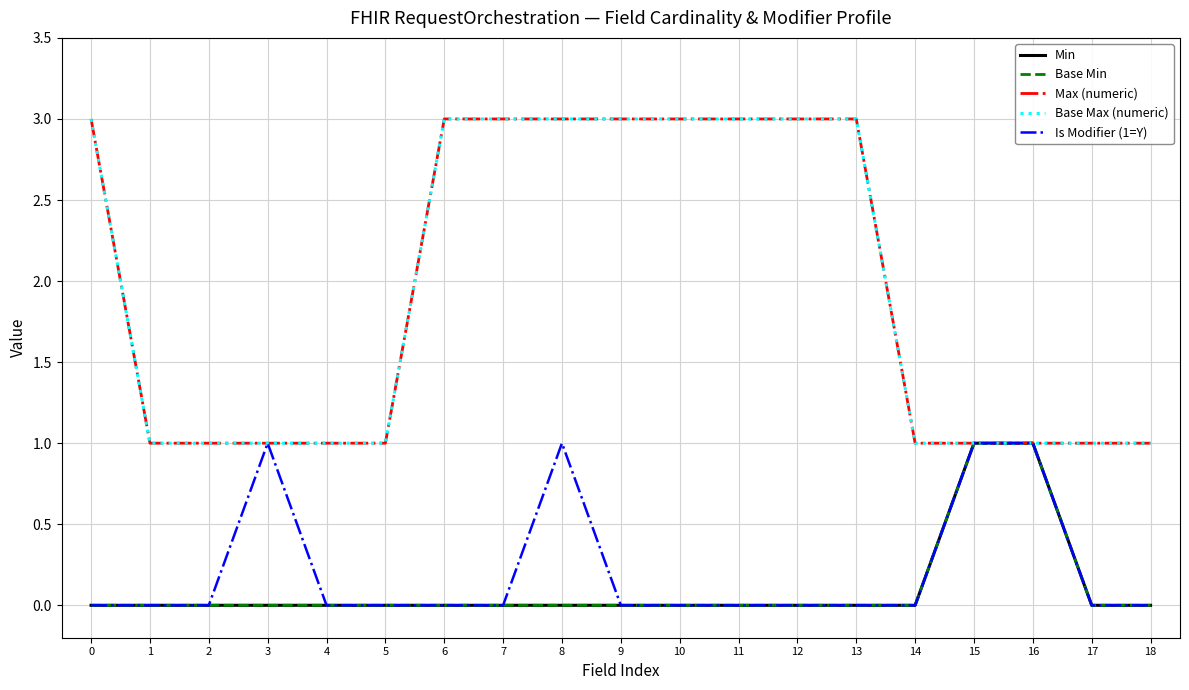

Reading left to right, extract all data points from this chart.

Min: 0	0	0	0	0	0	0	0	0	0	0	0	0	0	0	1	1	0	0
Base Min: 0	0	0	0	0	0	0	0	0	0	0	0	0	0	0	1	1	0	0
Max (numeric): 3	1	1	1	1	1	3	3	3	3	3	3	3	3	1	1	1	1	1
Base Max (numeric): 3	1	1	1	1	1	3	3	3	3	3	3	3	3	1	1	1	1	1
Is Modifier (1=Y): 0	0	0	1	0	0	0	0	1	0	0	0	0	0	0	1	1	0	0